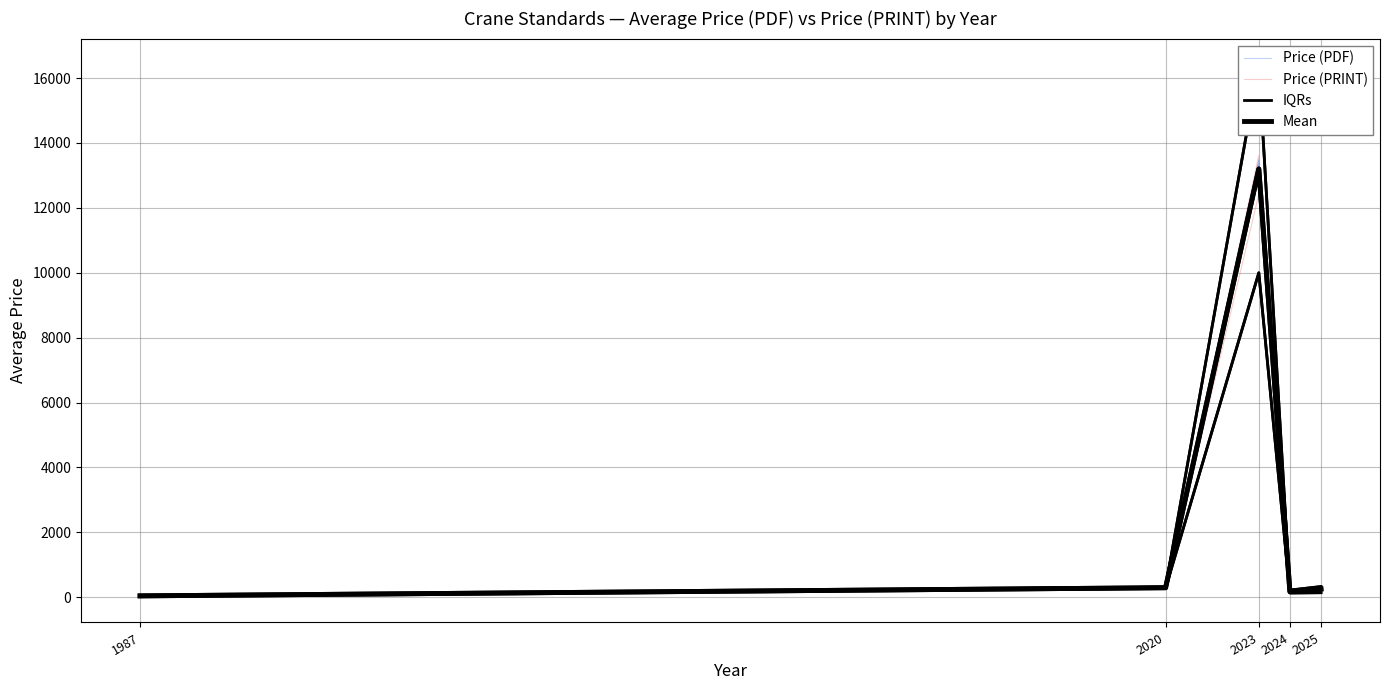

The Mean series shows 135.3 at 2020. True or false?

False